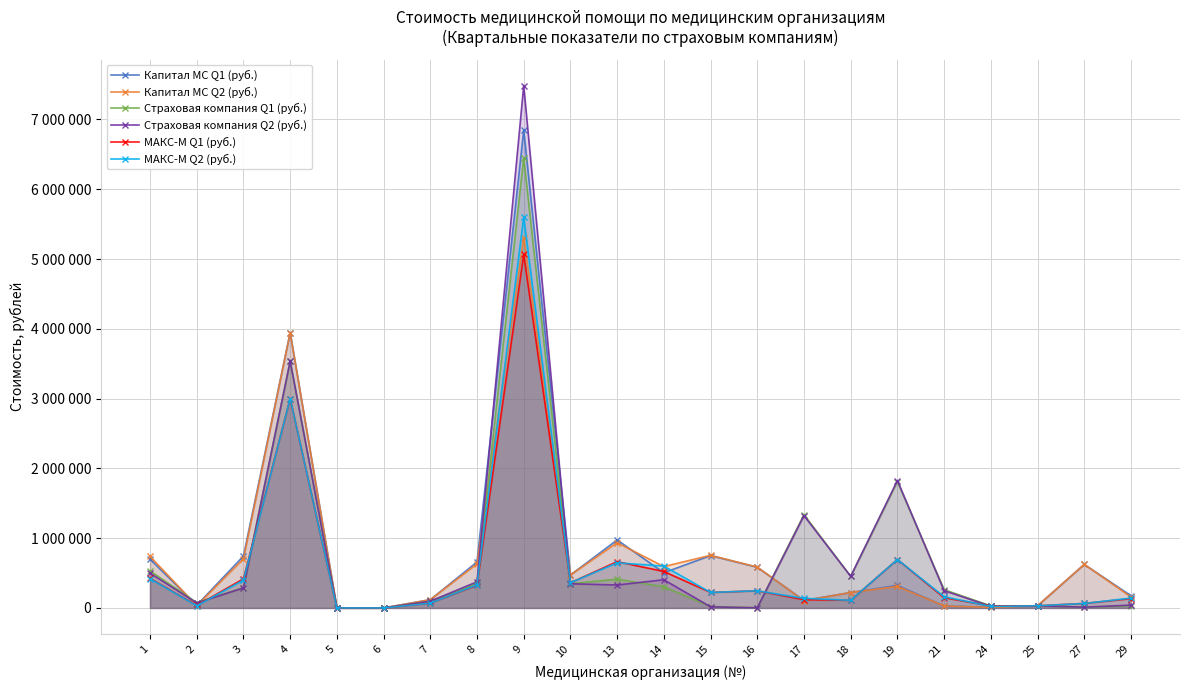

At which label does Капитал МС Q2 (руб.) first exceed 471906?

1